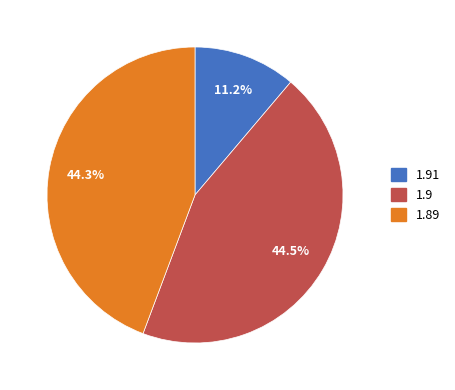

What is the total percentage of 1.91 and 1.89?

55.5%